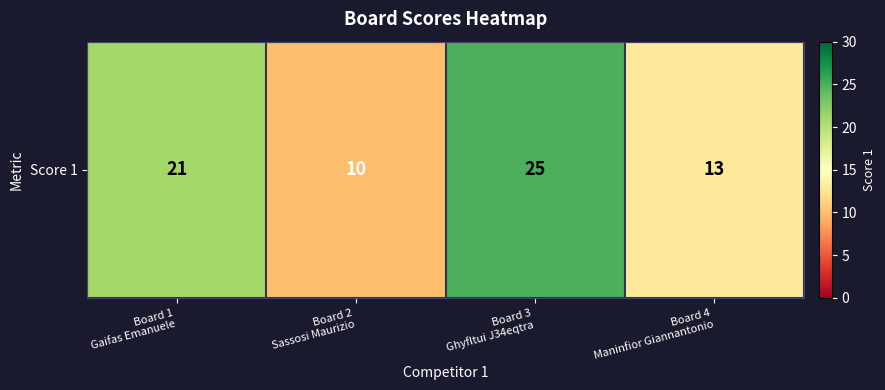

The value at Board 1
Gaifas Emanuele is 8. True or false?

False